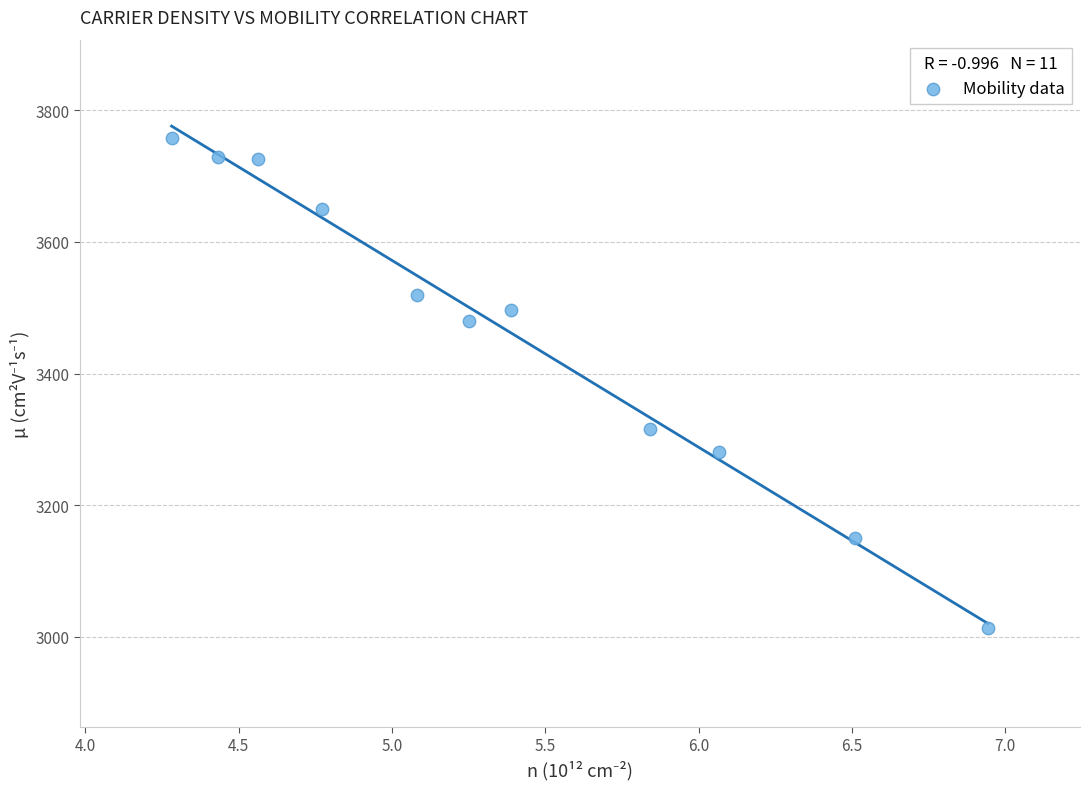

What is the average Y value?

3465.3